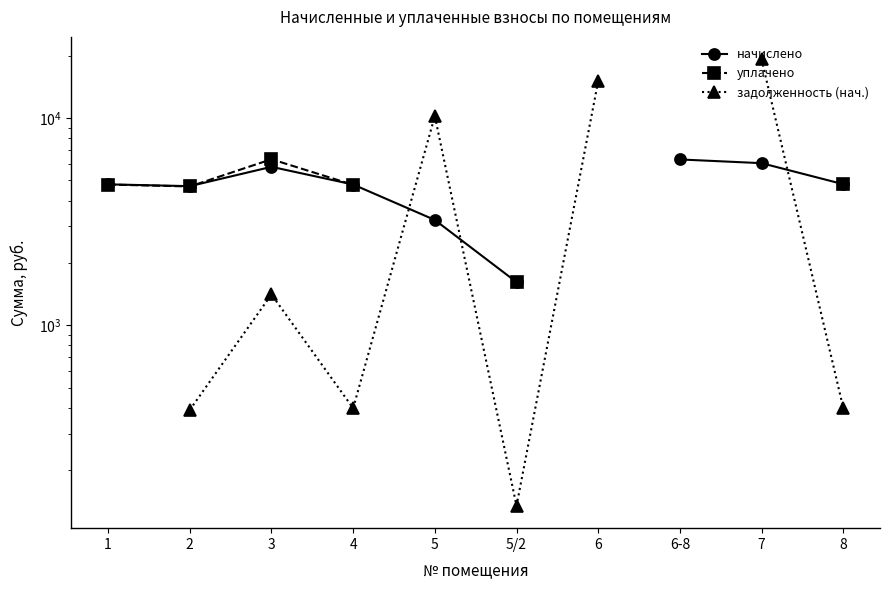

At 3, list the series in order from smallest to largest.

задолженность (нач.), начислено, уплачено